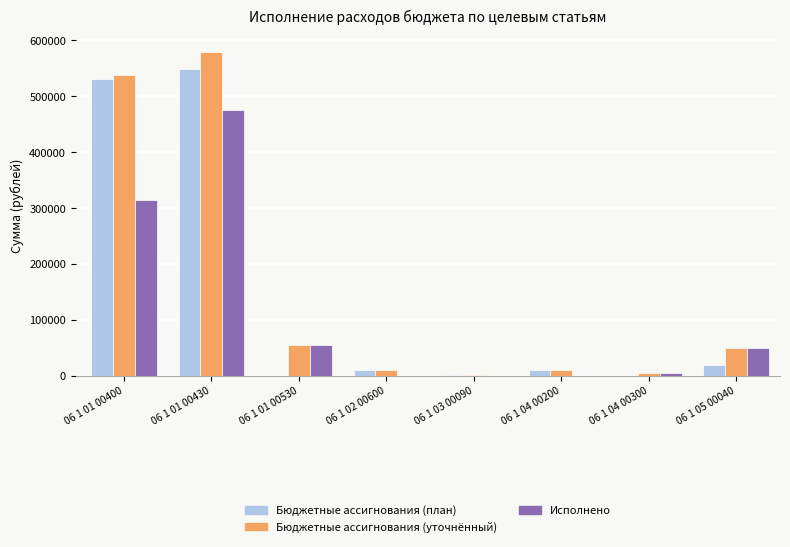

What is the sum of all Исполнено values?

900294.0